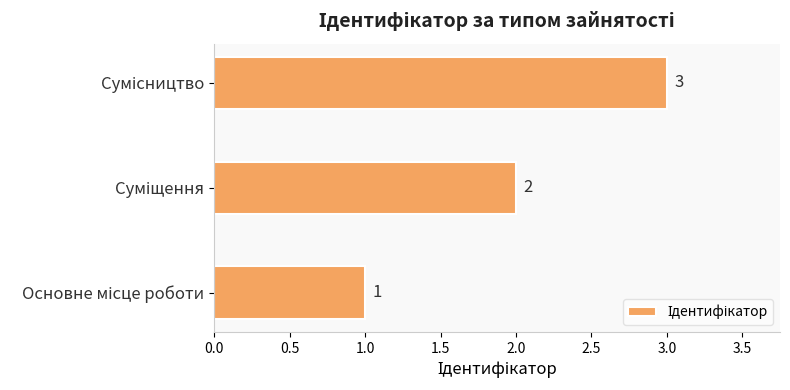

What is the sum of all values?

6